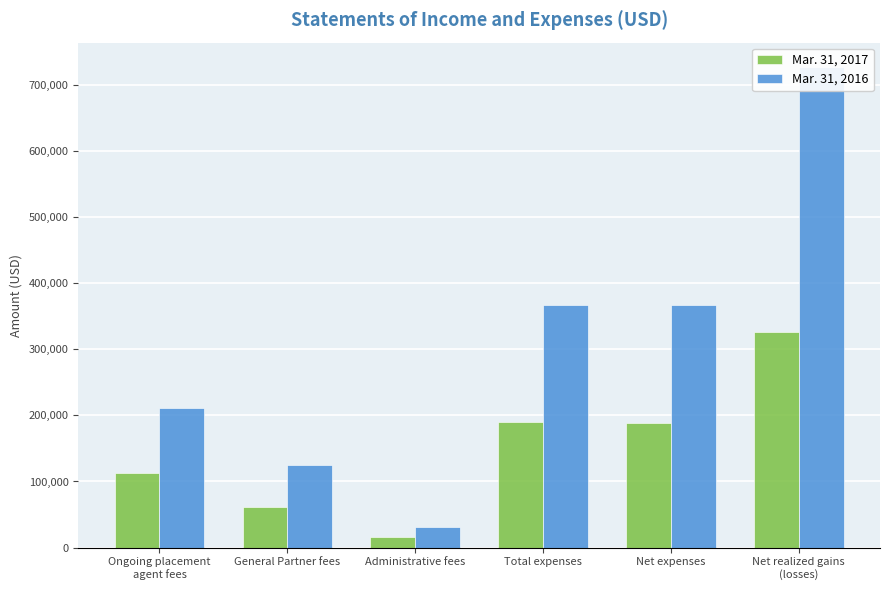

What is the total value across all series at Administrative fees?

46595